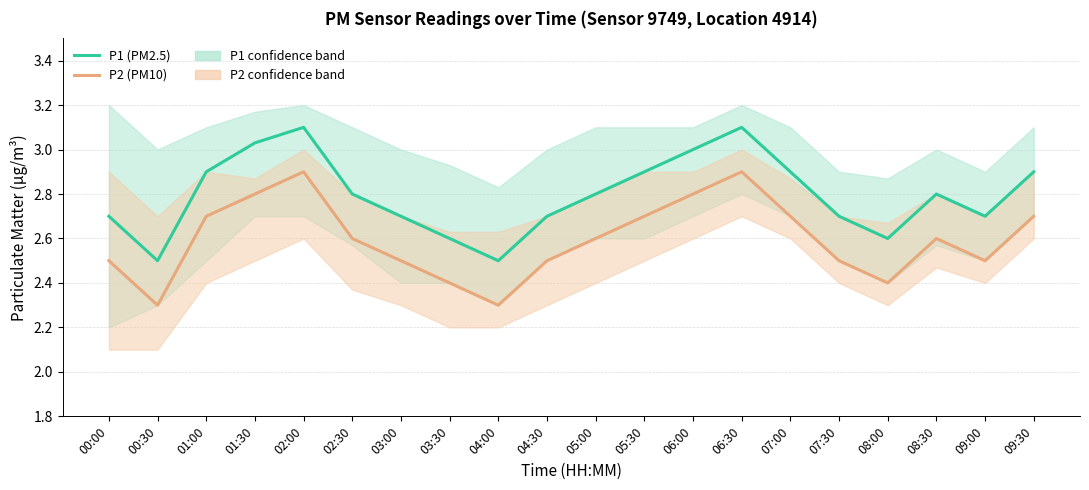

What is the difference between the maximum and minimum values in the P2 (PM10) series?

0.6